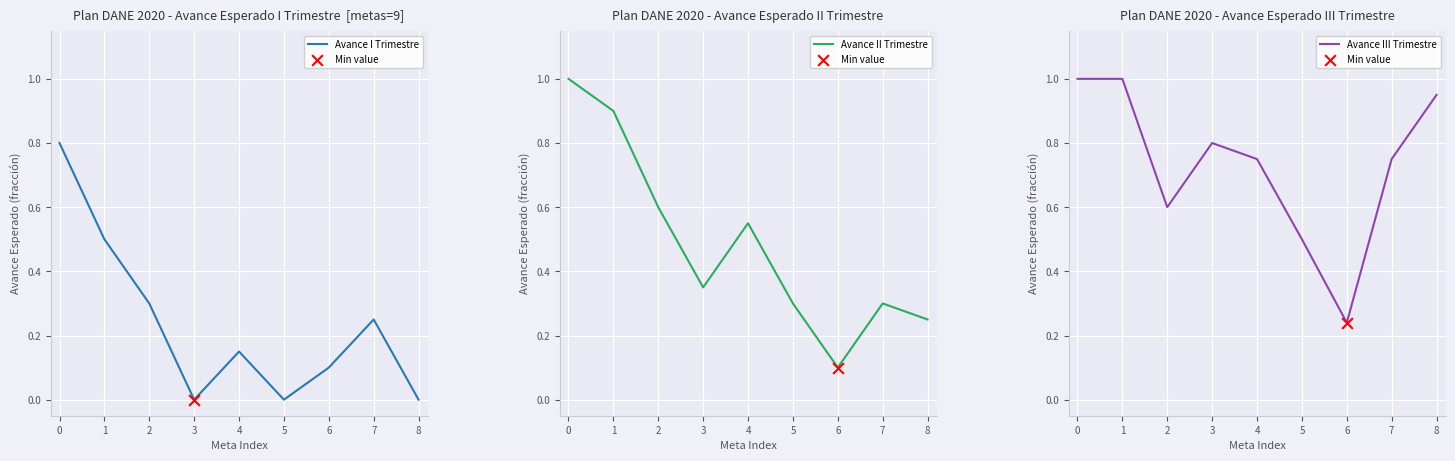

Which series has the widest spread of Y values?

Avance II Trimestre